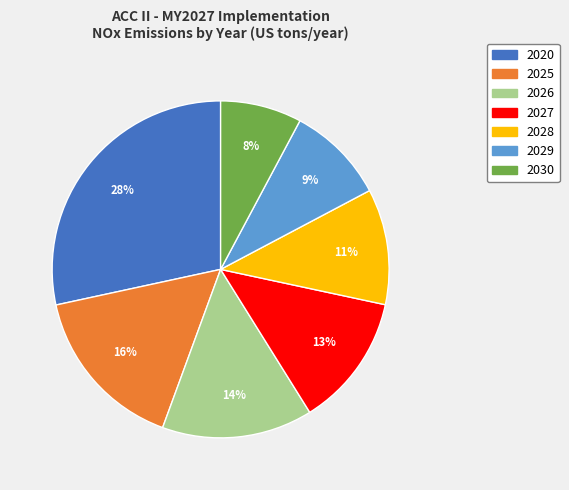

What percentage is the 2029 slice, to the nearest percent?

9%